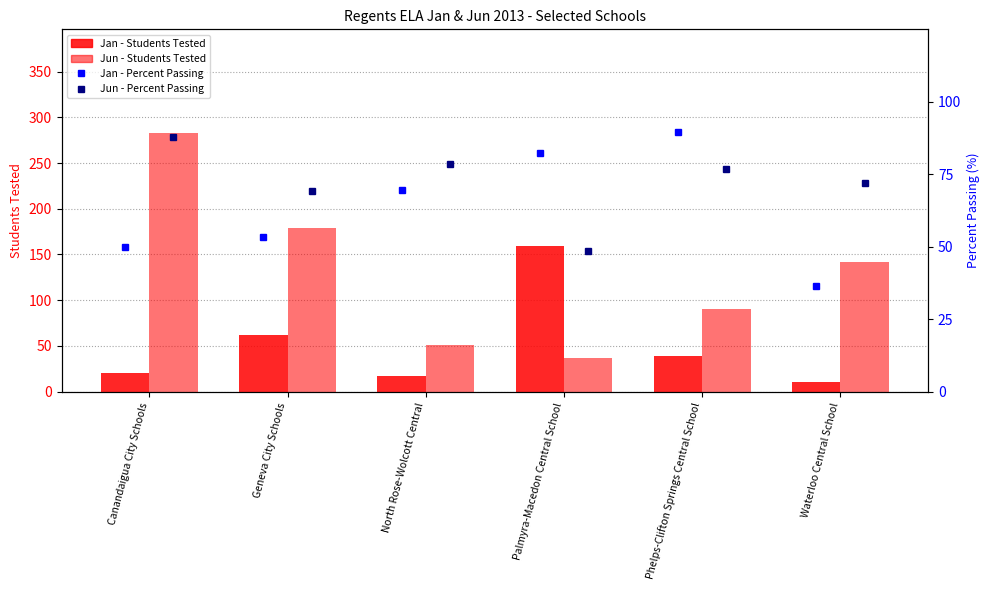

The Jun - Students Tested series shows 70.8 at Waterloo Central School. True or false?

False